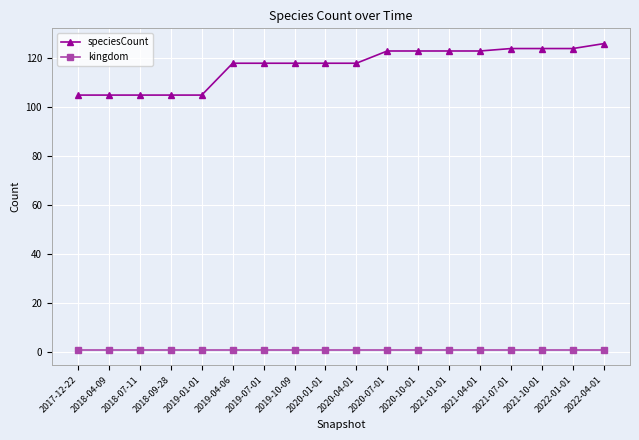

The kingdom series shows 1 at 2020-10-01. True or false?

True